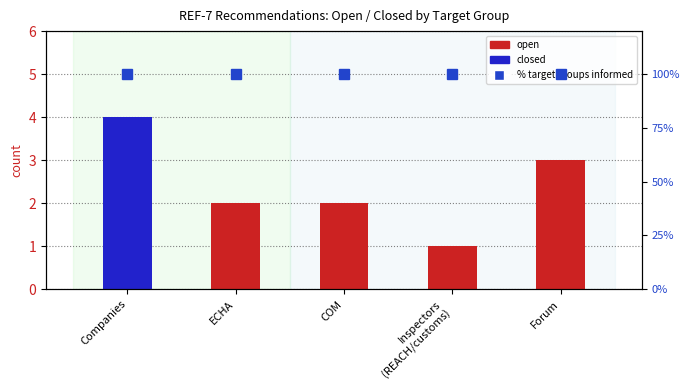

How many open values are between 1 and 2?

3